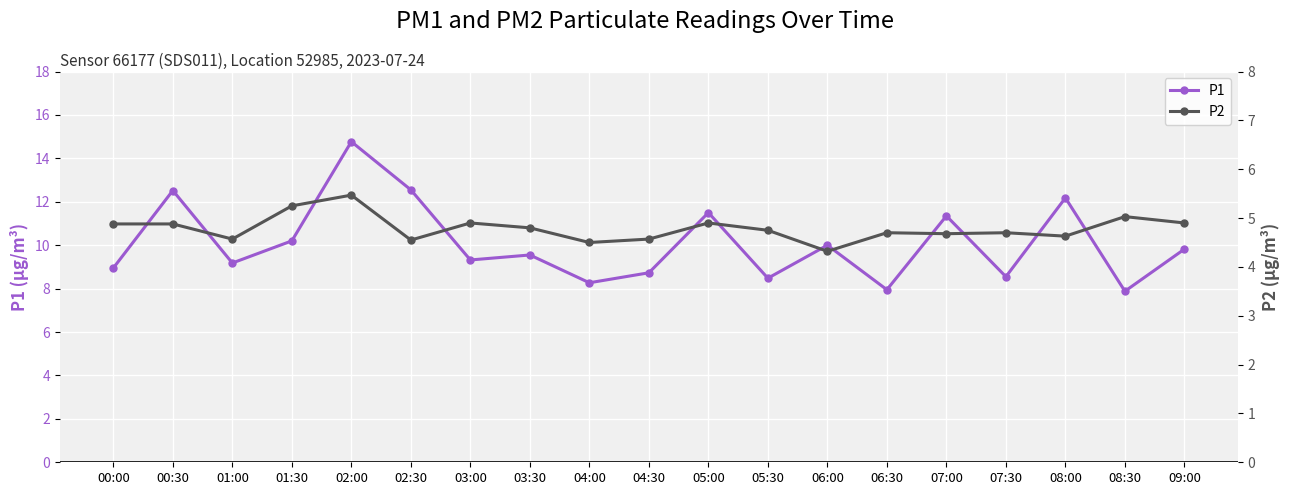

Reading left to right, extract all data points from this chart.

P1: 8.9	12.5	9.2	10.2	14.8	12.6	9.3	9.6	8.3	8.7	11.5	8.5	10.0	8.0	11.3	8.6	12.2	7.9	9.8
P2: 4.9	4.9	4.6	5.2	5.5	4.5	4.9	4.8	4.5	4.6	4.9	4.8	4.3	4.7	4.7	4.7	4.6	5.0	4.9